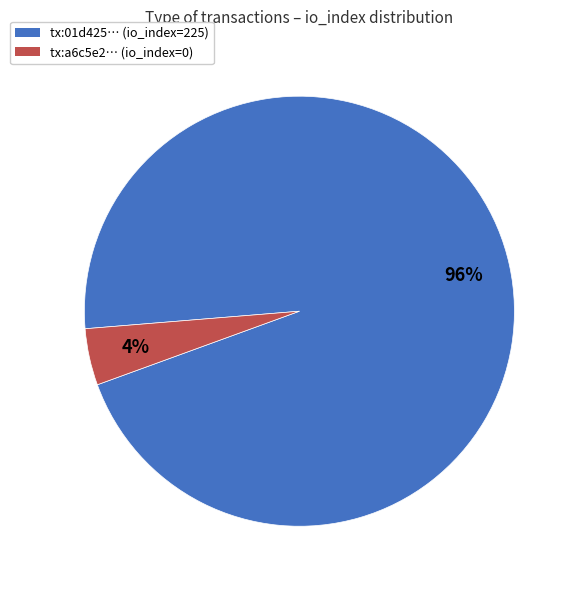

Which has a higher value, tx:a6c5e2… (io_index=0) or tx:01d425… (io_index=225)?

tx:01d425… (io_index=225)